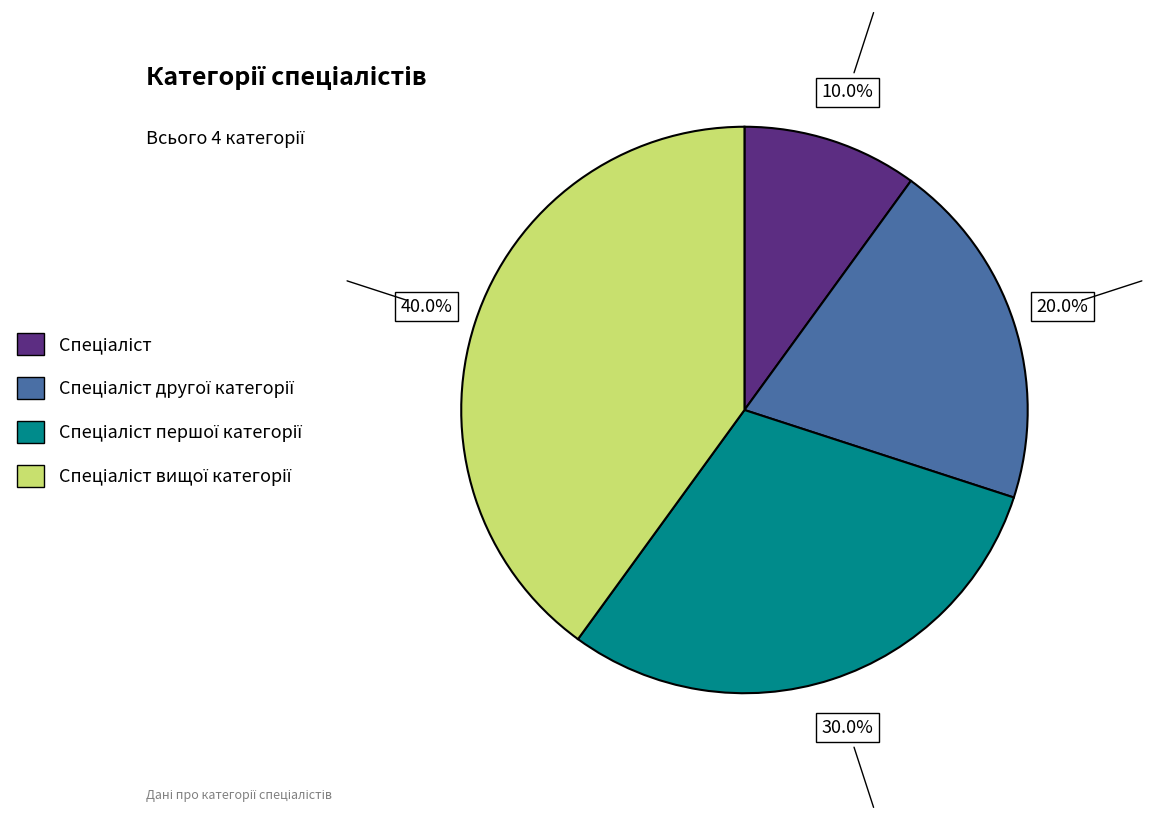

Is there a majority slice in this chart?

No